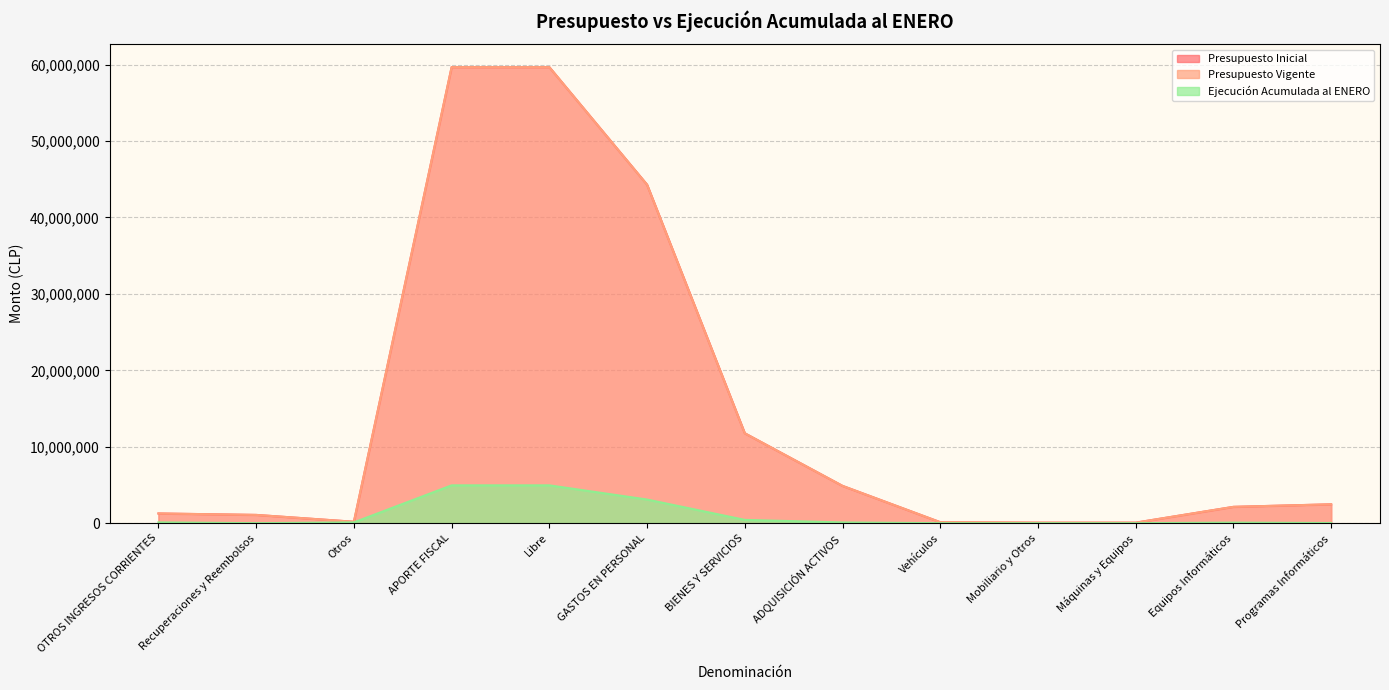

At ADQUISICIÓN ACTIVOS, list the series in order from largest to smallest.

Presupuesto Inicial, Presupuesto Vigente, Ejecución Acumulada al ENERO